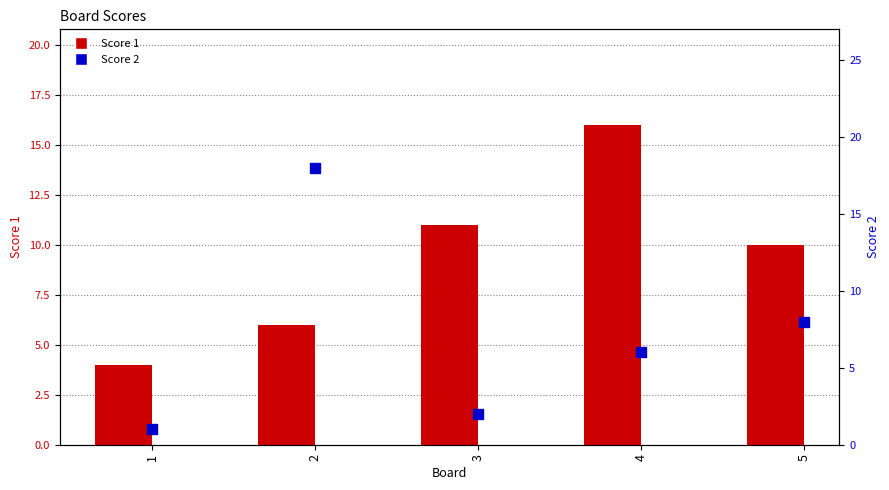

Is the value of Score 2 at 1 greater than the value of Score 1 at 5?

No